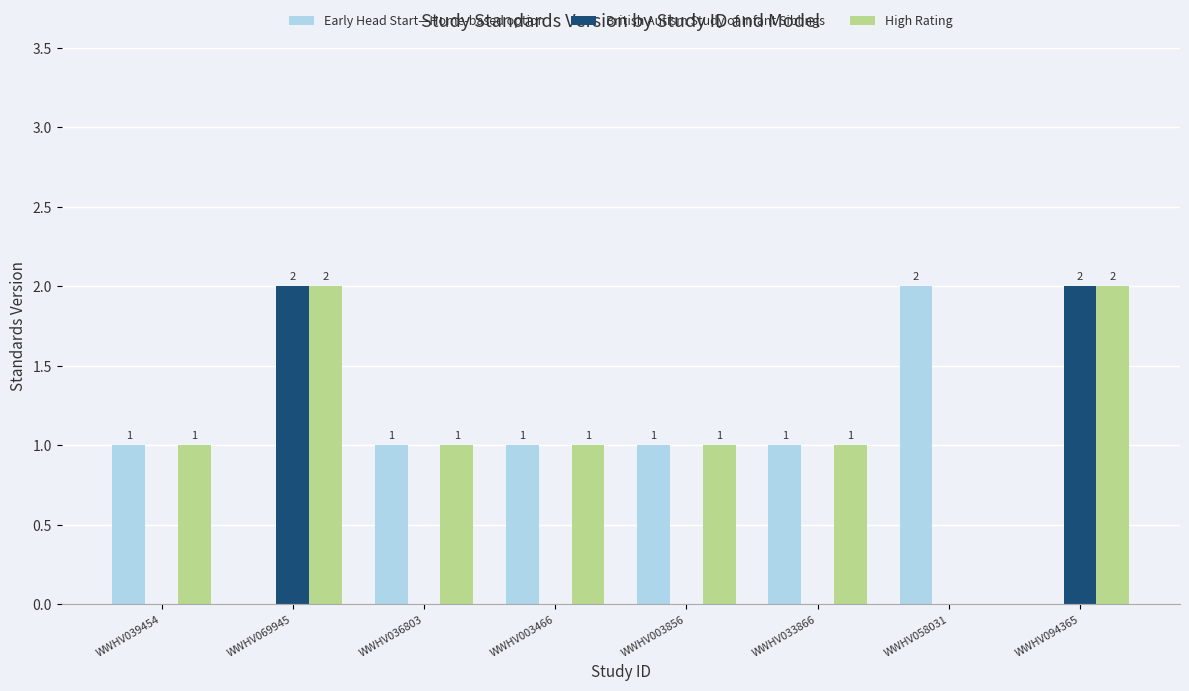

What is the sum of all British Autism Study of Infant Siblings values?

4